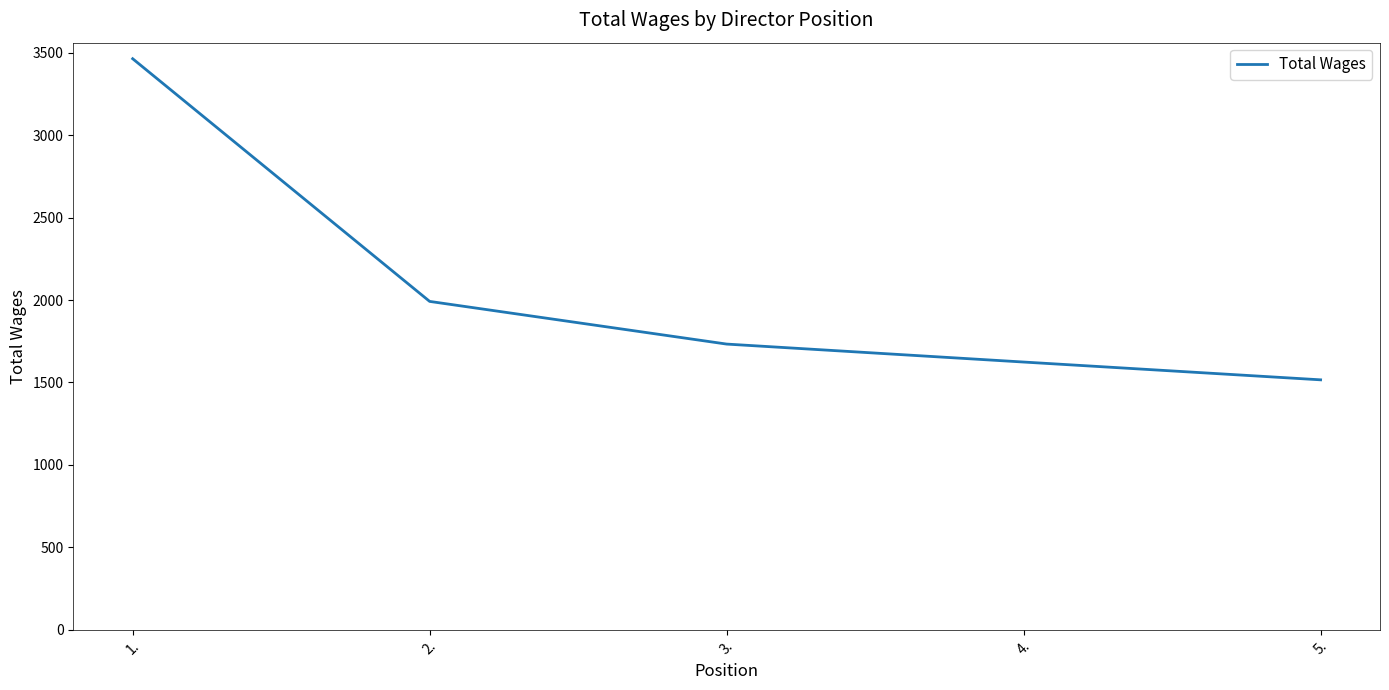

Rank the categories by value from lowest to highest.

5., 4., 3., 2., 1.